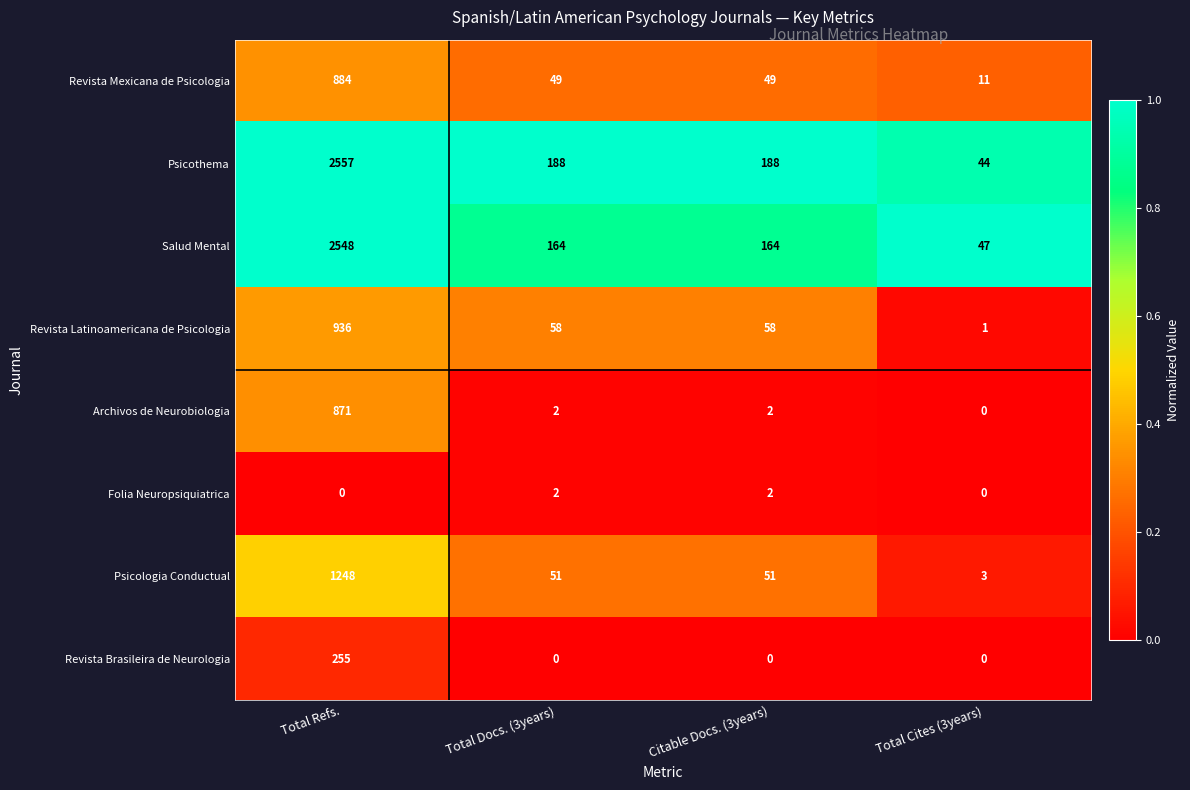

What is the difference between the maximum and minimum values in the Archivos de Neurobiologia series?

871